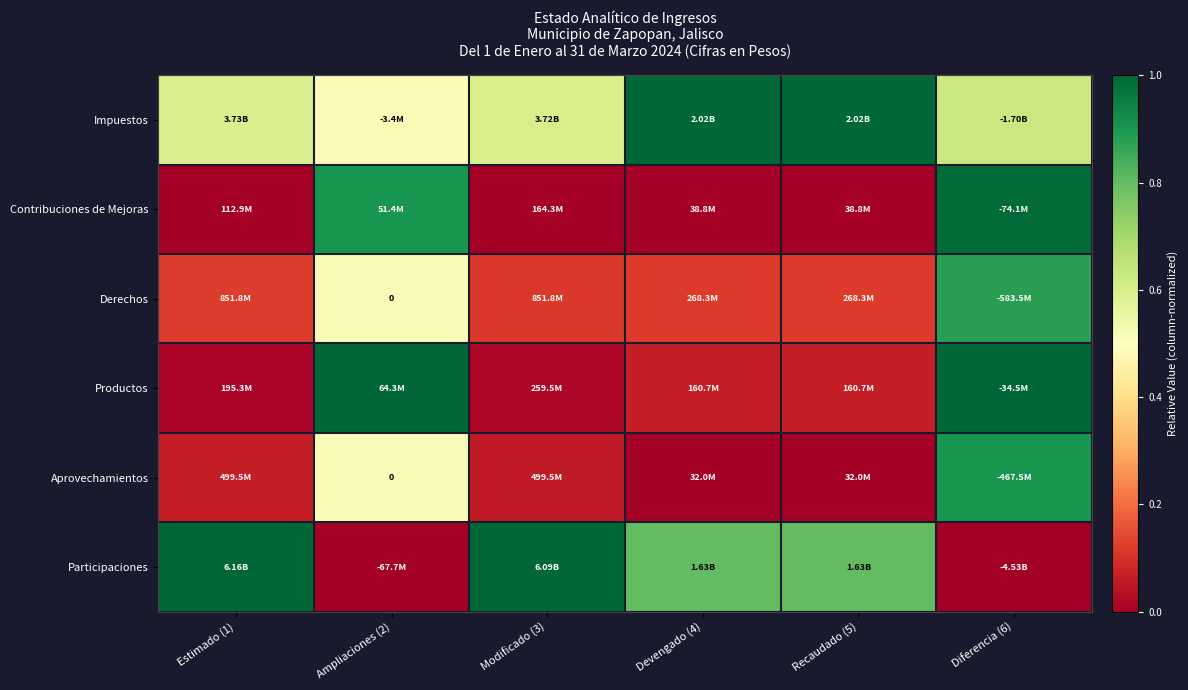

At which label is Impuestos closest to 0?

Ampliaciones (2)